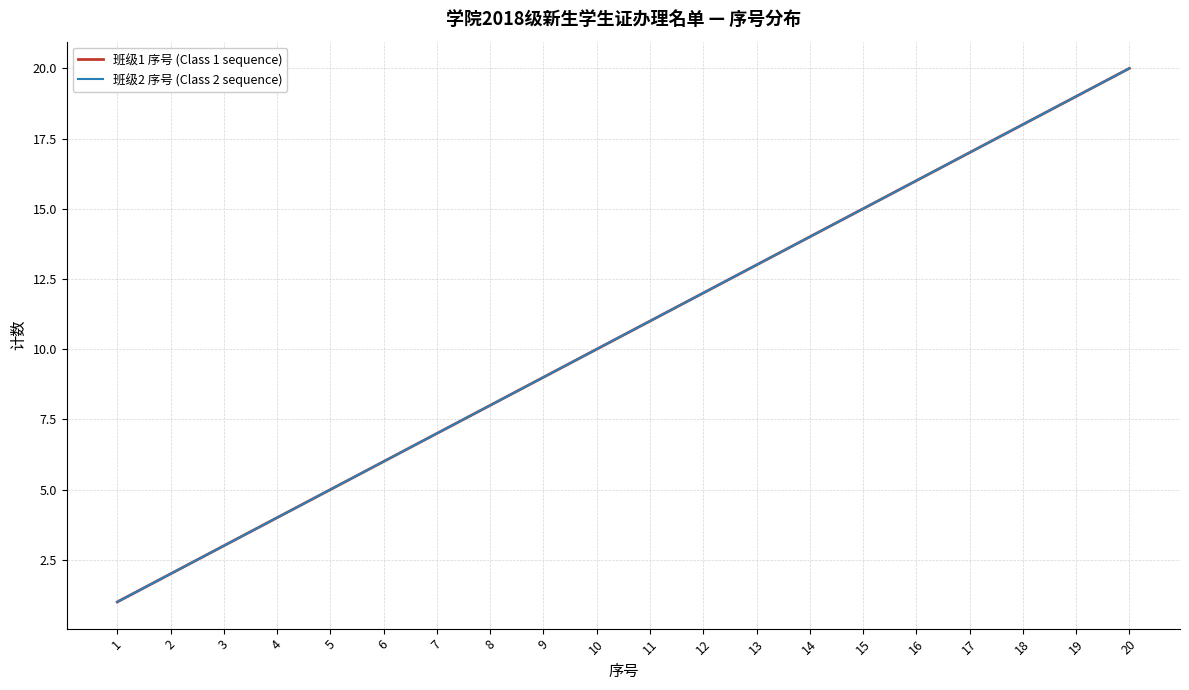

Reading left to right, extract all data points from this chart.

班级1 序号 (Class 1 sequence): 1=1	2=2	3=3	4=4	5=5	6=6	7=7	8=8	9=9	10=10	11=11	12=12	13=13	14=14	15=15	16=16	17=17	18=18	19=19	20=20
班级2 序号 (Class 2 sequence): 1=1	2=2	3=3	4=4	5=5	6=6	7=7	8=8	9=9	10=10	11=11	12=12	13=13	14=14	15=15	16=16	17=17	18=18	19=19	20=20